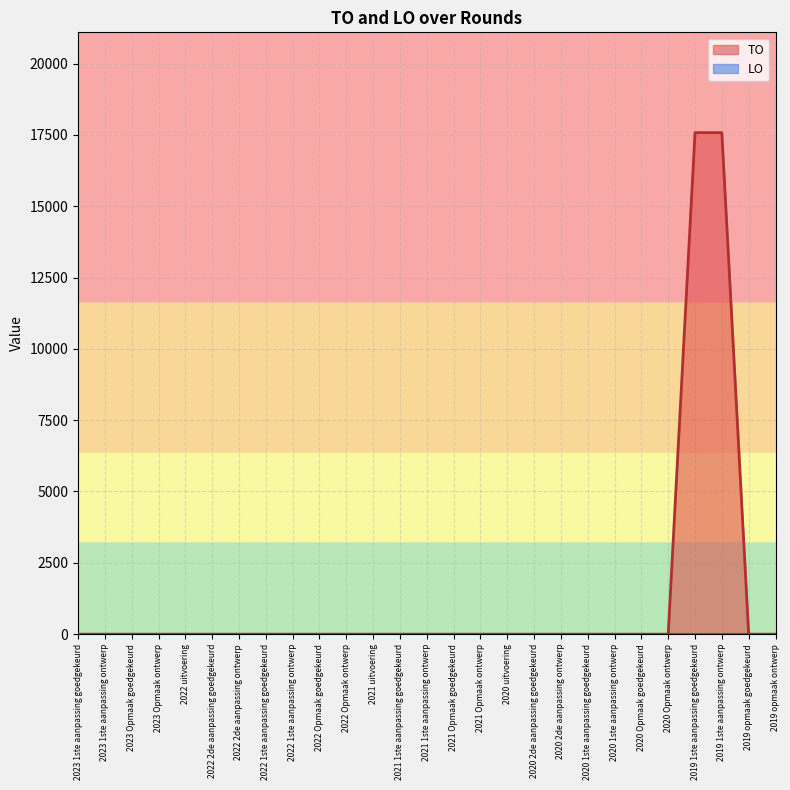

Reading left to right, extract all data points from this chart.

0	0	0	0	0	0	0	0	0	0	0	0	0	0	0	0	0	0	0	0	0	0	0	17578	17578	0	0